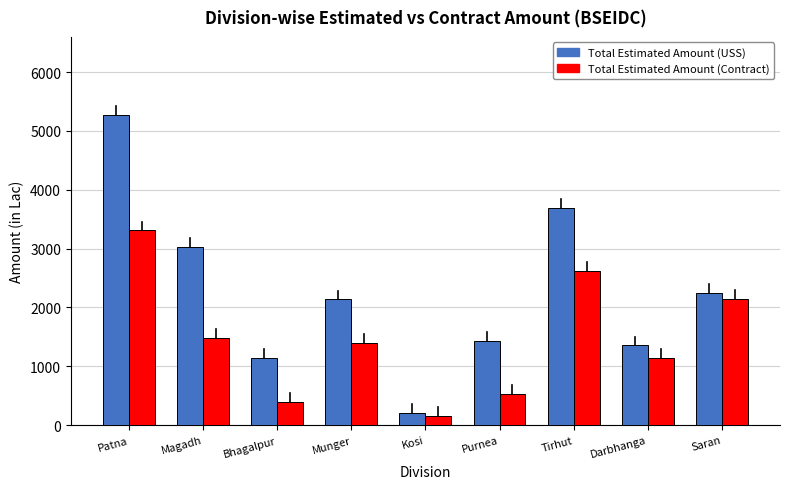

Reading left to right, extract all data points from this chart.

Total Estimated Amount (USS): Patna=5277.1	Magadh=3032.5	Bhagalpur=1140.5	Munger=2137.3	Kosi=214.5	Purnea=1433.0	Tirhut=3685.5	Darbhanga=1354.7	Saran=2253.7
Total Estimated Amount (Contract): Patna=3308.3	Magadh=1480.6	Bhagalpur=400.3	Munger=1400.7	Kosi=161.0	Purnea=529.2	Tirhut=2616.9	Darbhanga=1142.2	Saran=2148.7